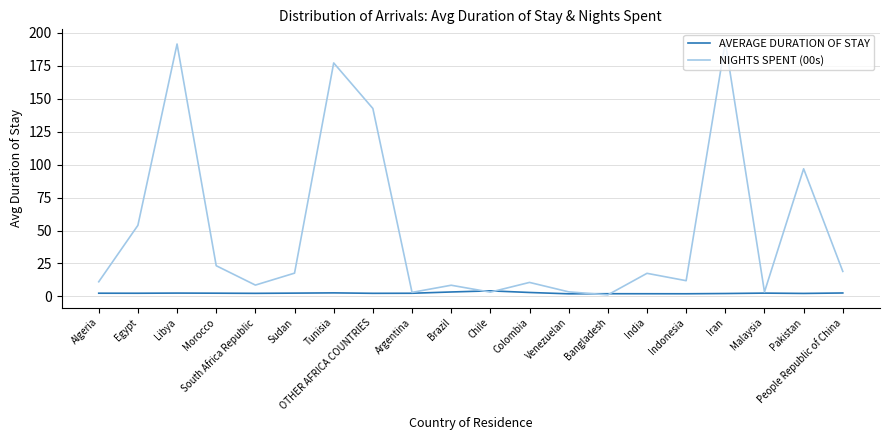

Which series has the widest spread of values?

NIGHTS SPENT (00s)